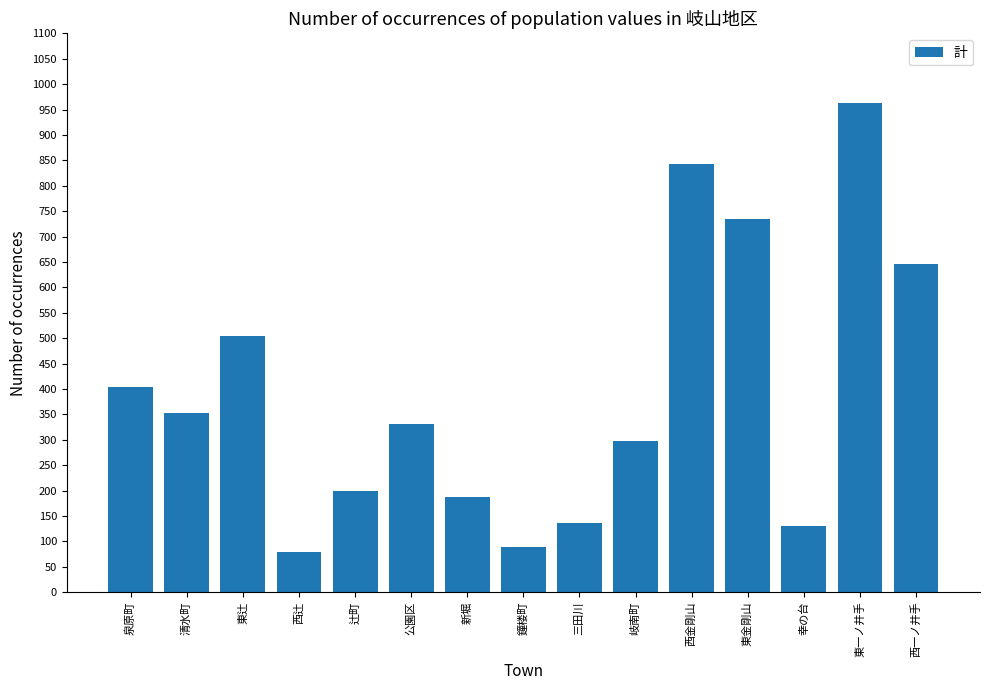

The value at 西一ノ井手 is 273. True or false?

False